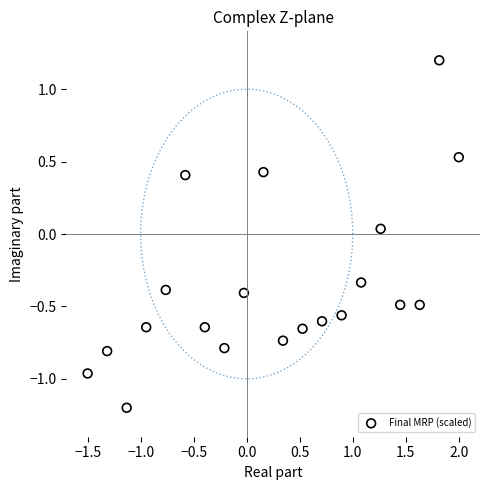

What is the range of X values (max minus min)?

3.5